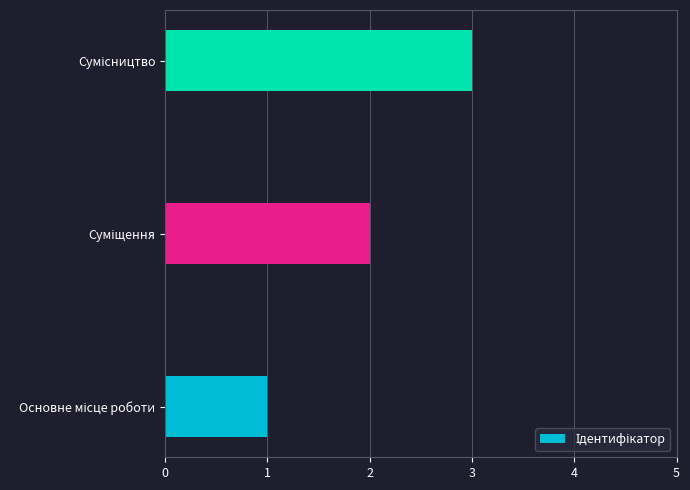

What is the greatest value displayed?

3